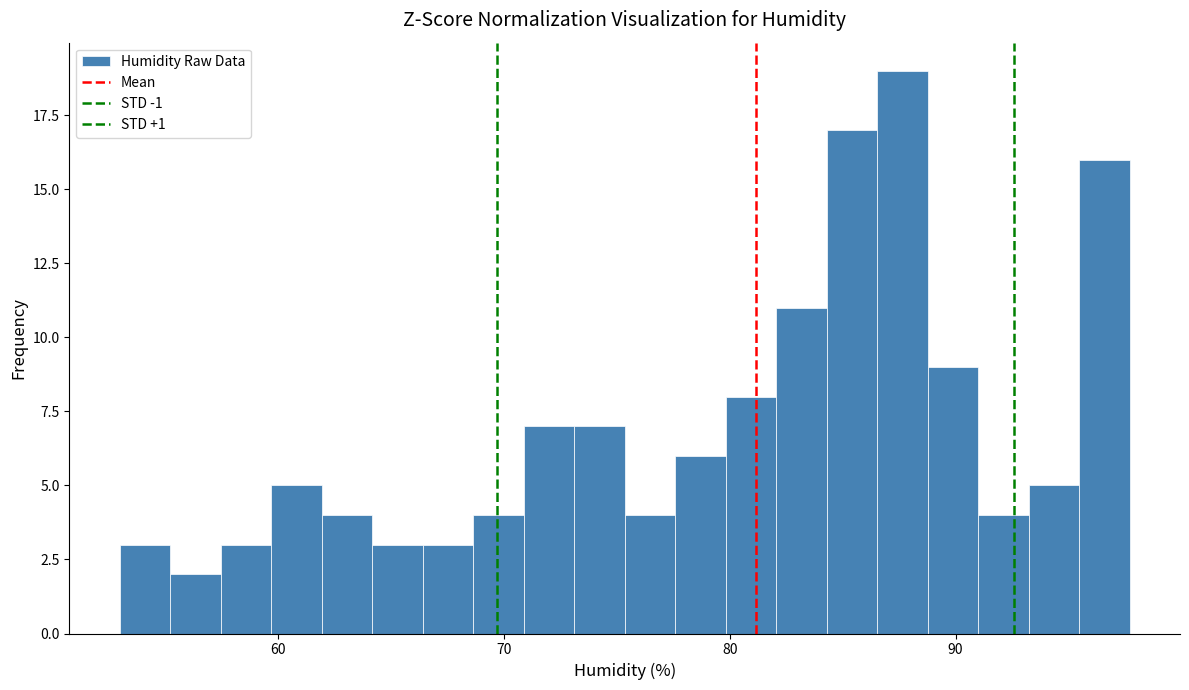

Around what value on the x-axis is the tallest bar? Give the approximate position of its centre, as read against the axis.

88